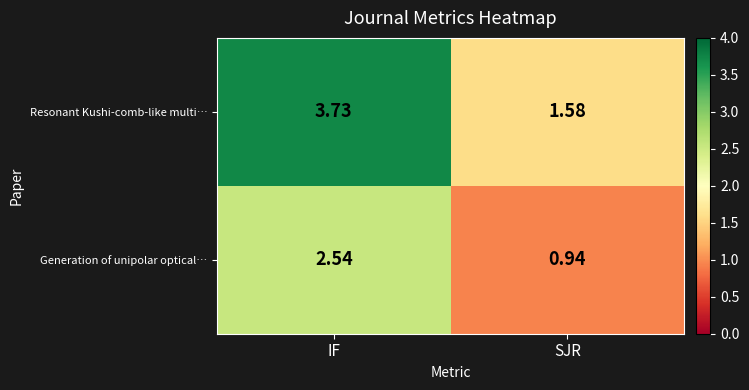

Which series has the largest range (max minus min)?

Resonant Kushi-comb-like multi…